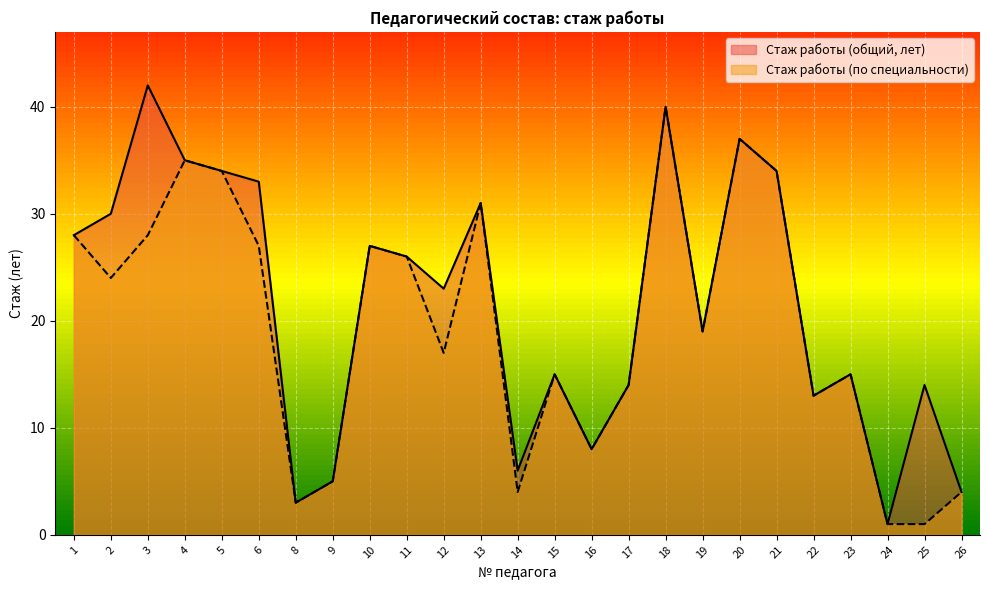

At which category is the sum across all series the highest?

18